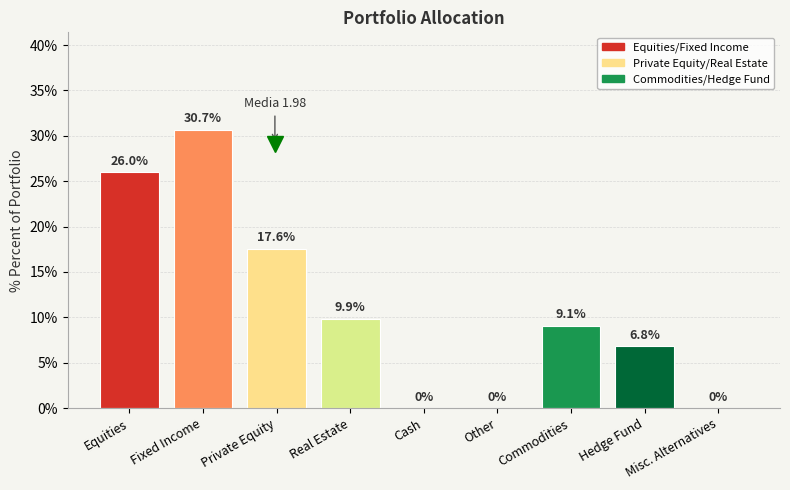

Are the bars horizontal?

No